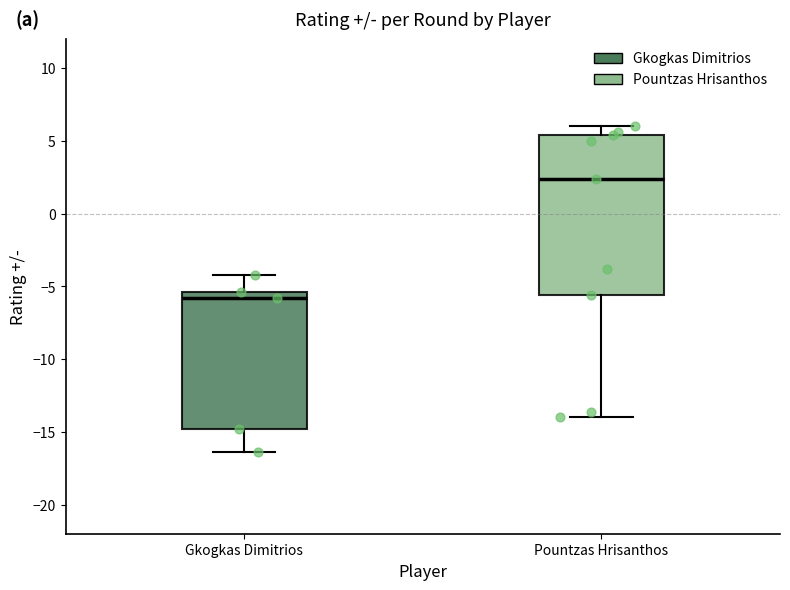

Where is the lower edge of the box for Pountzas Hrisanthos on the y-axis? The values are not printed on the chart, so give them approximately, as read against the axis.

-5.5